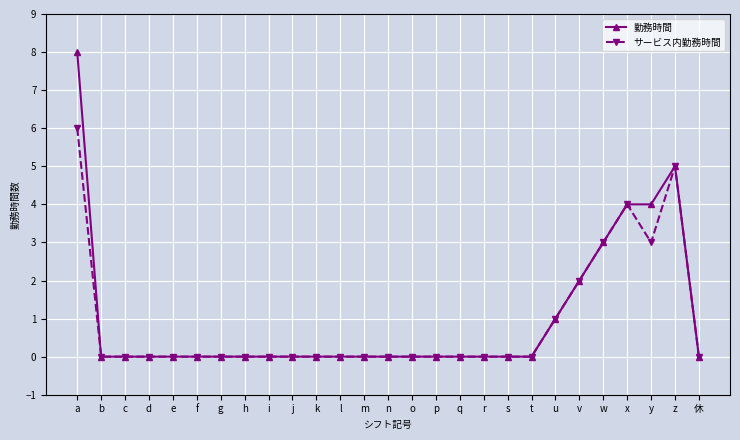

True or false: サービス内勤務時間 has a value of 1 at u.

True